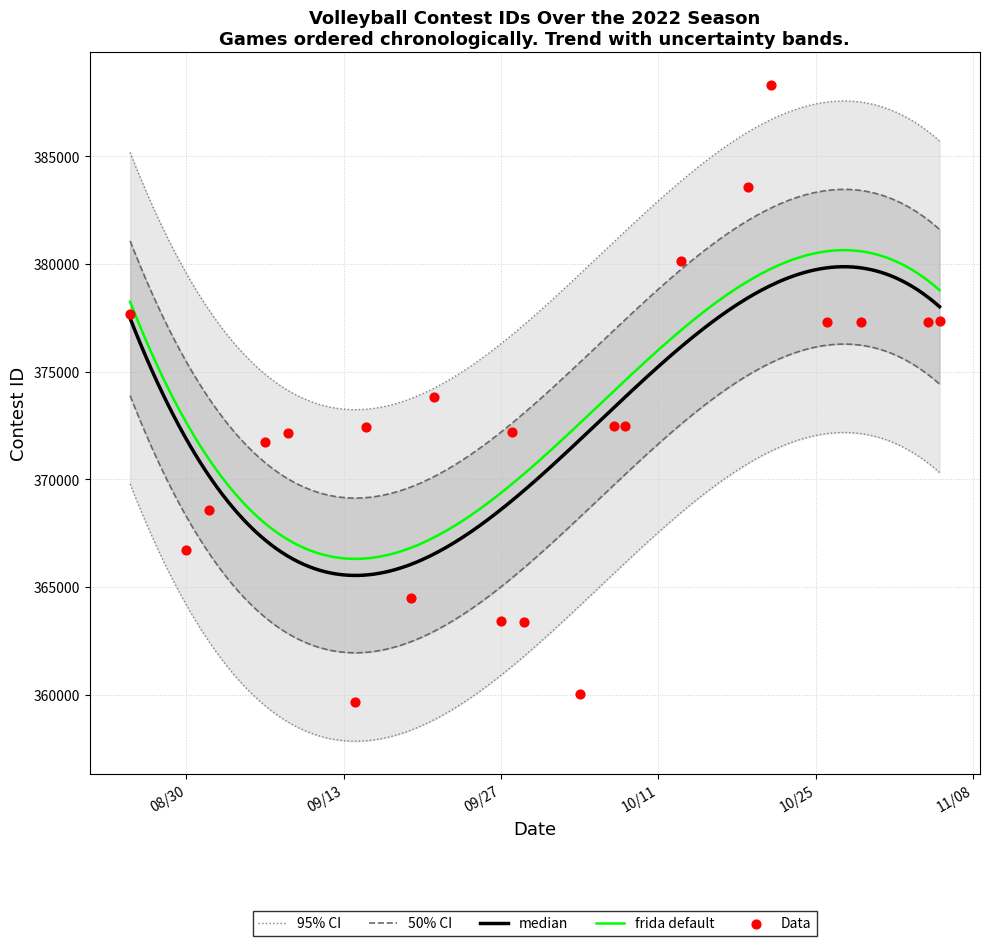

Approximately how many times larger is the value at 11/4/22 compared to 9/19/22?

1.0